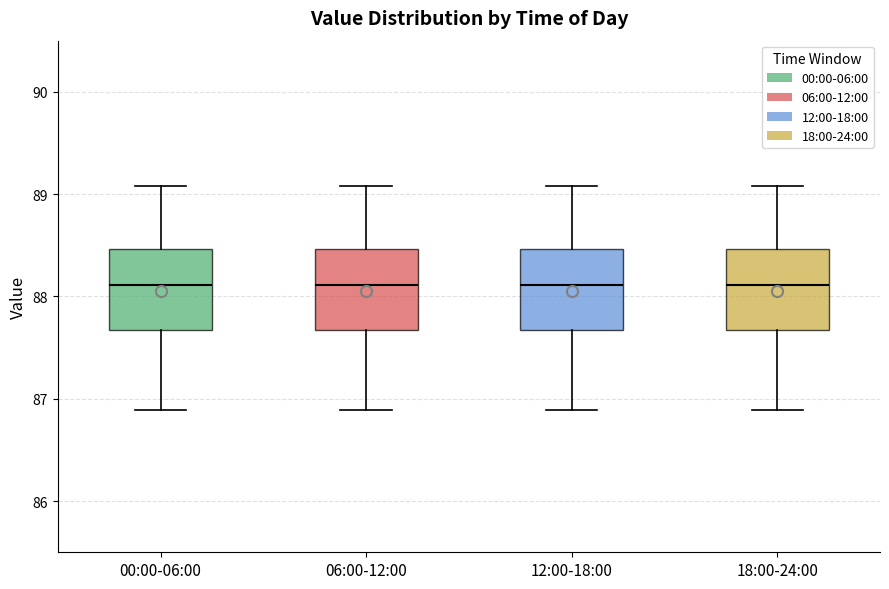

Reading left to right, transcribe this box plot: for each box, give where its median line is, the range the box spans, and where its two whiskers end, as read against the y-axis. The values are not printed on the chart, so give them approximately, as read against the axis.

00:00-06:00: median 88.1, box 87.7 to 88.5, whiskers 86.9 to 89.1
06:00-12:00: median 88.1, box 87.7 to 88.5, whiskers 86.9 to 89.1
12:00-18:00: median 88.1, box 87.7 to 88.5, whiskers 86.9 to 89.1
18:00-24:00: median 88.1, box 87.7 to 88.5, whiskers 86.9 to 89.1